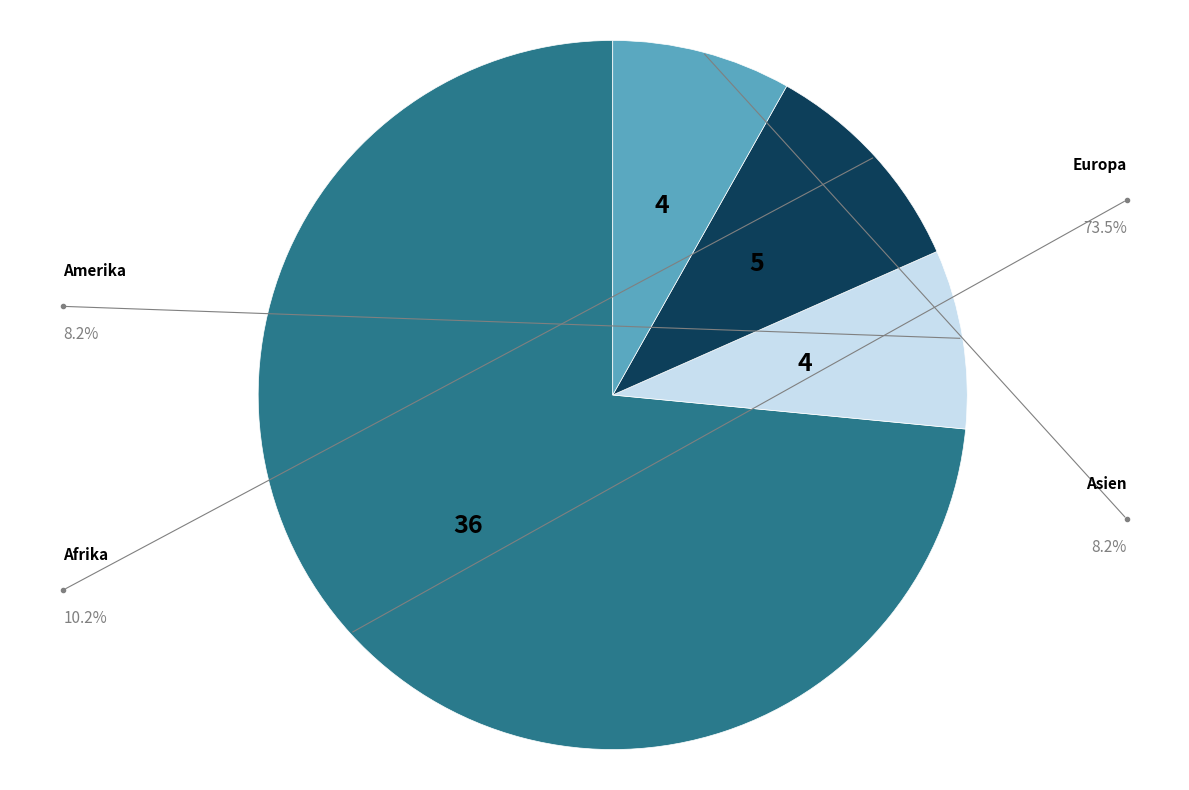

Does any single category account for the majority?

Yes